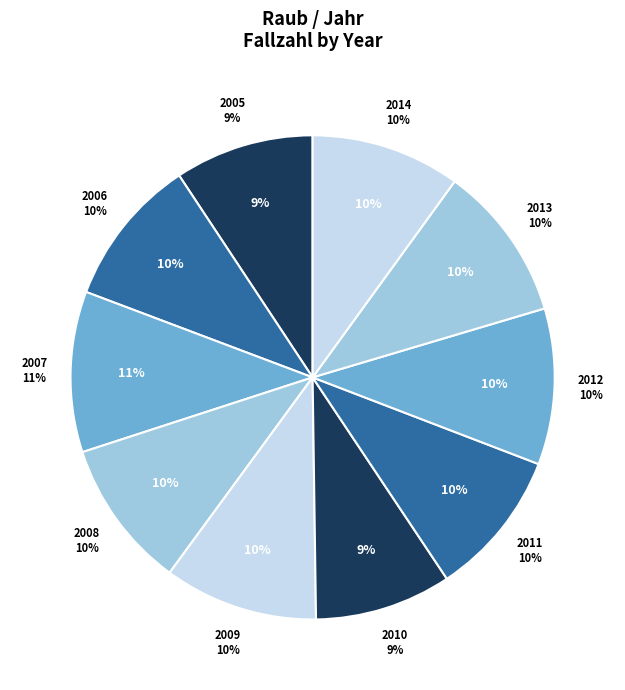

How many segments does this pie chart have?

10